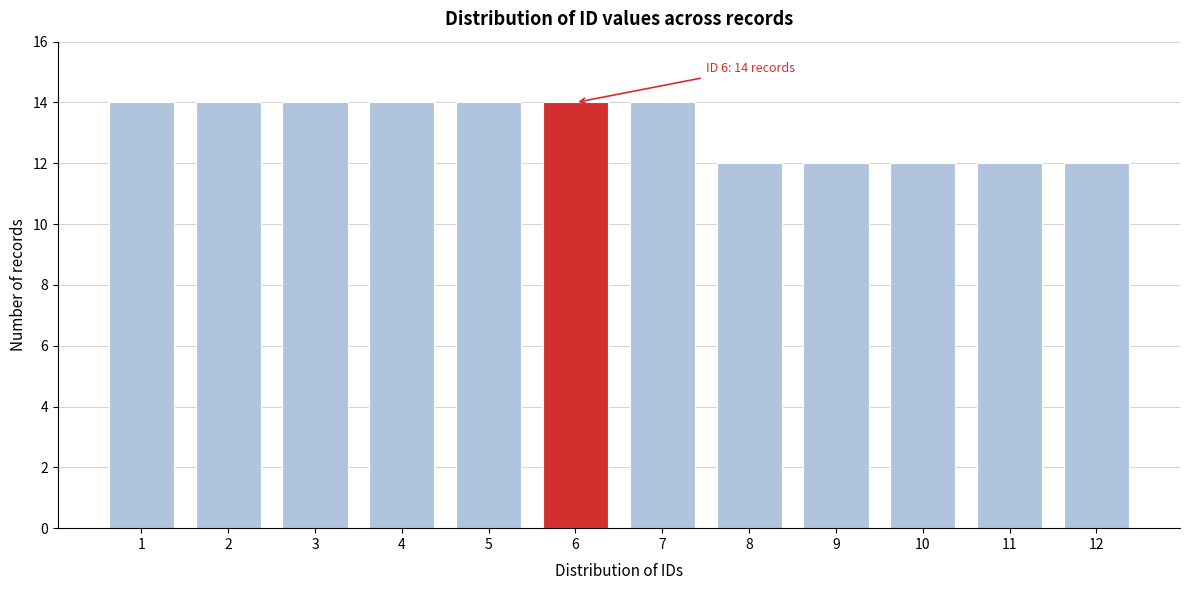

Reading left to right, transcribe all the data shown in this chart.

14	14	14	14	14	14	14	12	12	12	12	12